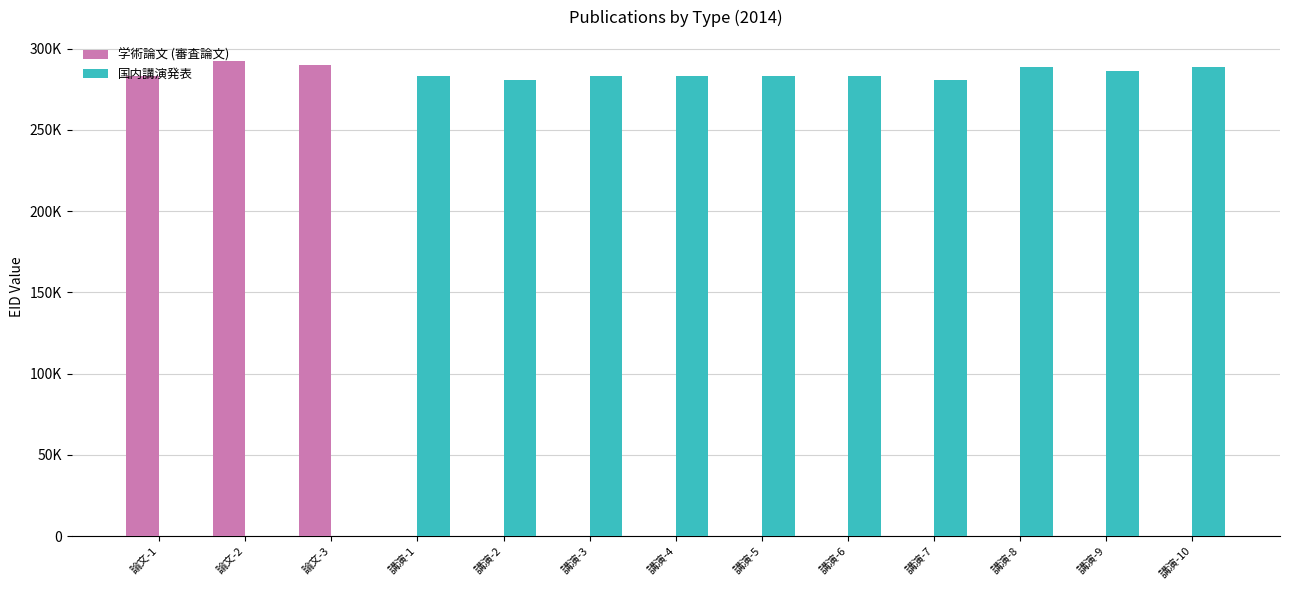

What is the label of the 11th bar from the left?

講演-8